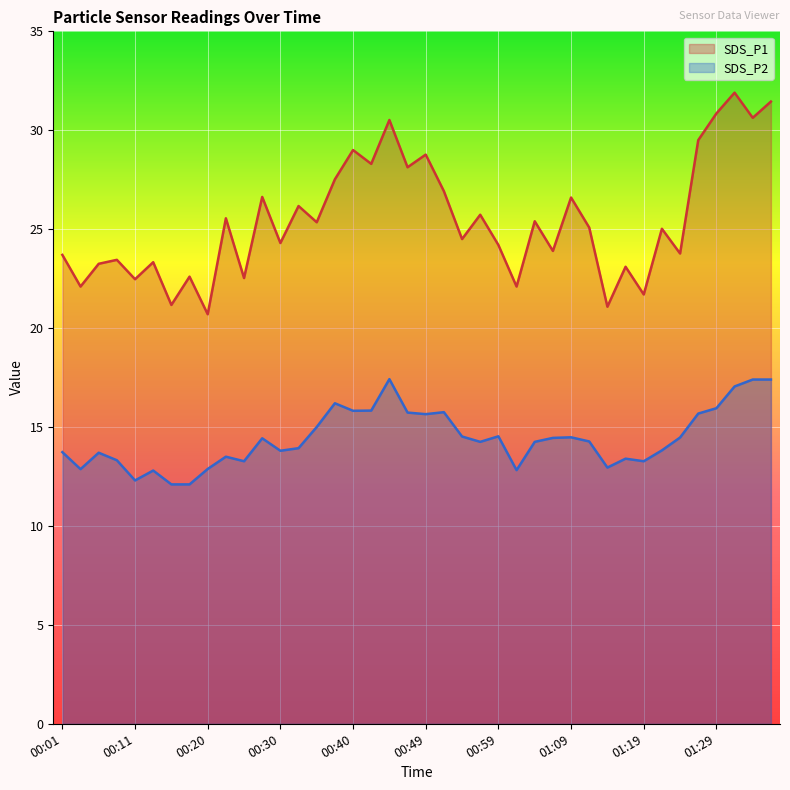

What are all the series names shown in the legend?

SDS_P1, SDS_P2